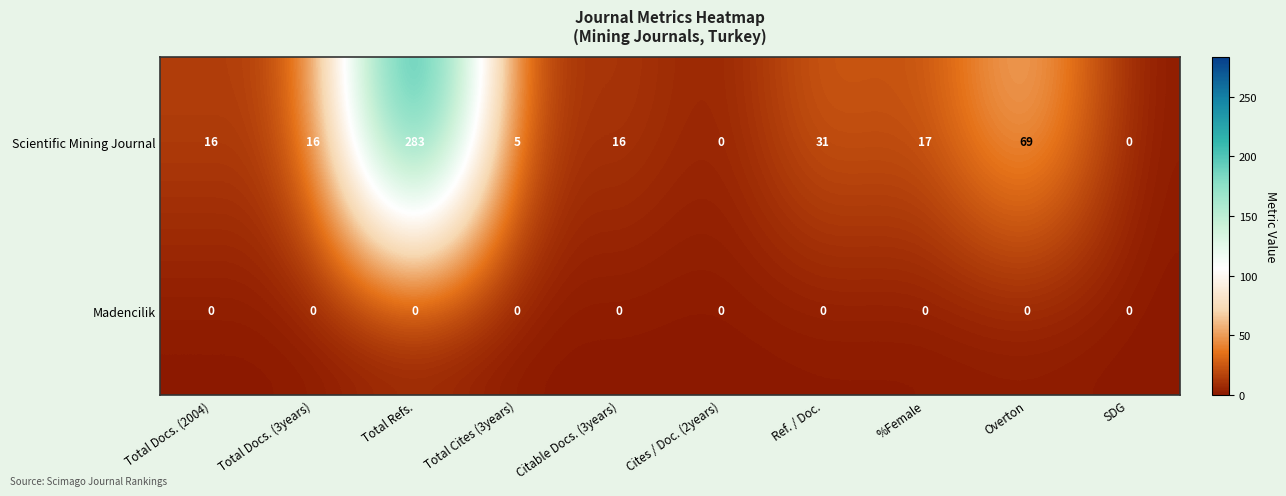

At which category does the chart reach its peak across all series?

Total Refs.